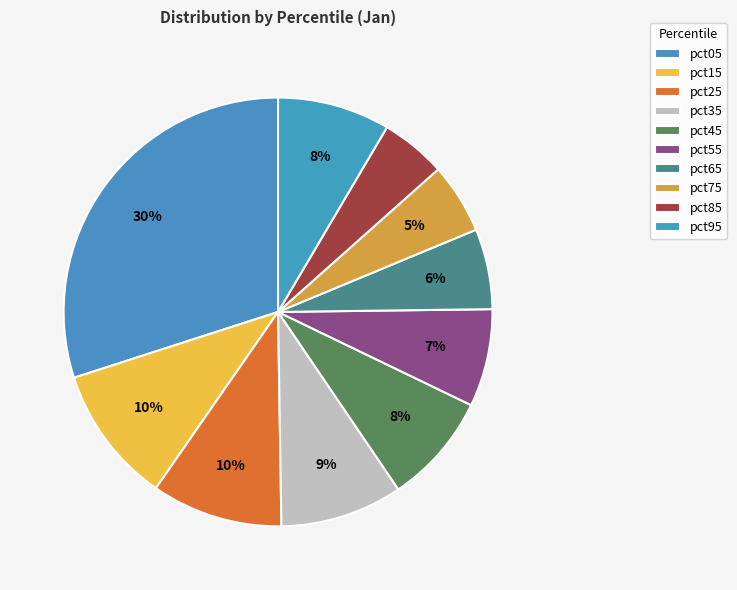

To the nearest percent, what percentage of the pie is pct75?

5%